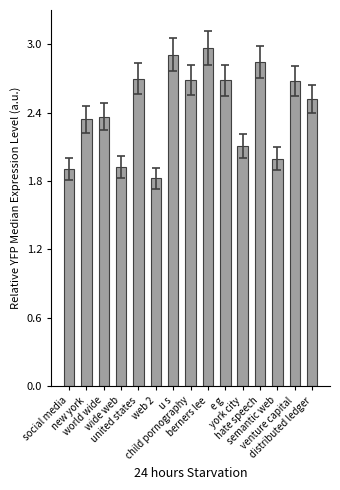

True or false: the data shows 2.7 at child pornography.

True